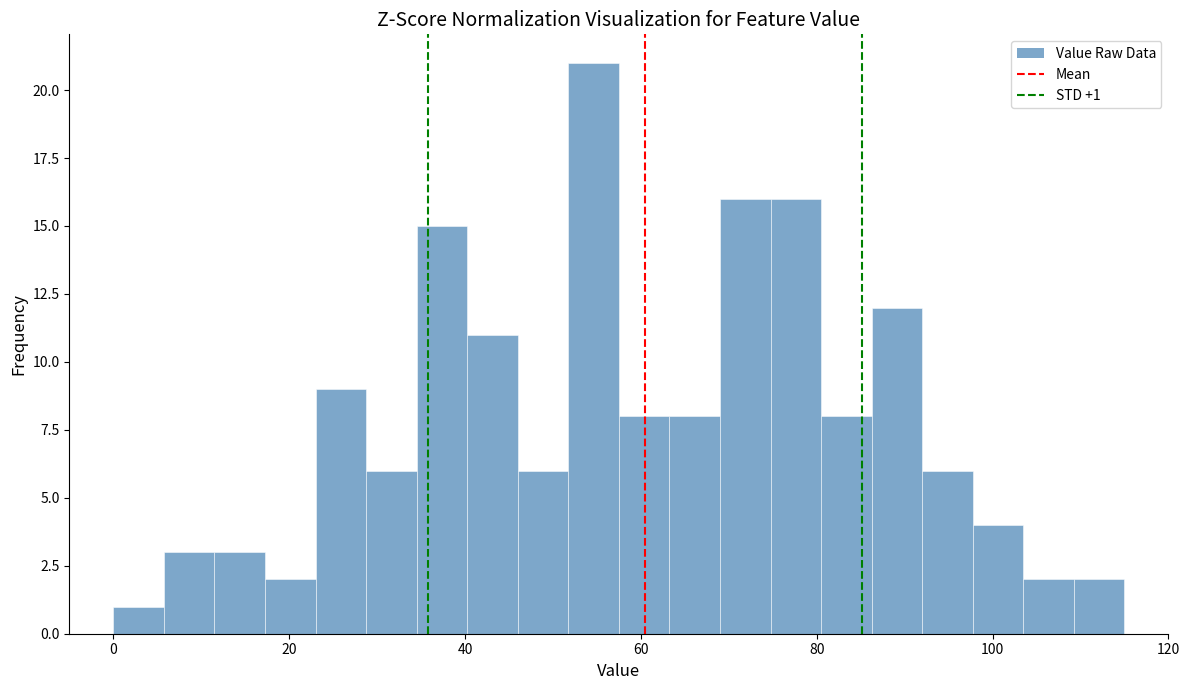

Read against the x-axis, roughly where is the centre of the tallest bar?

54